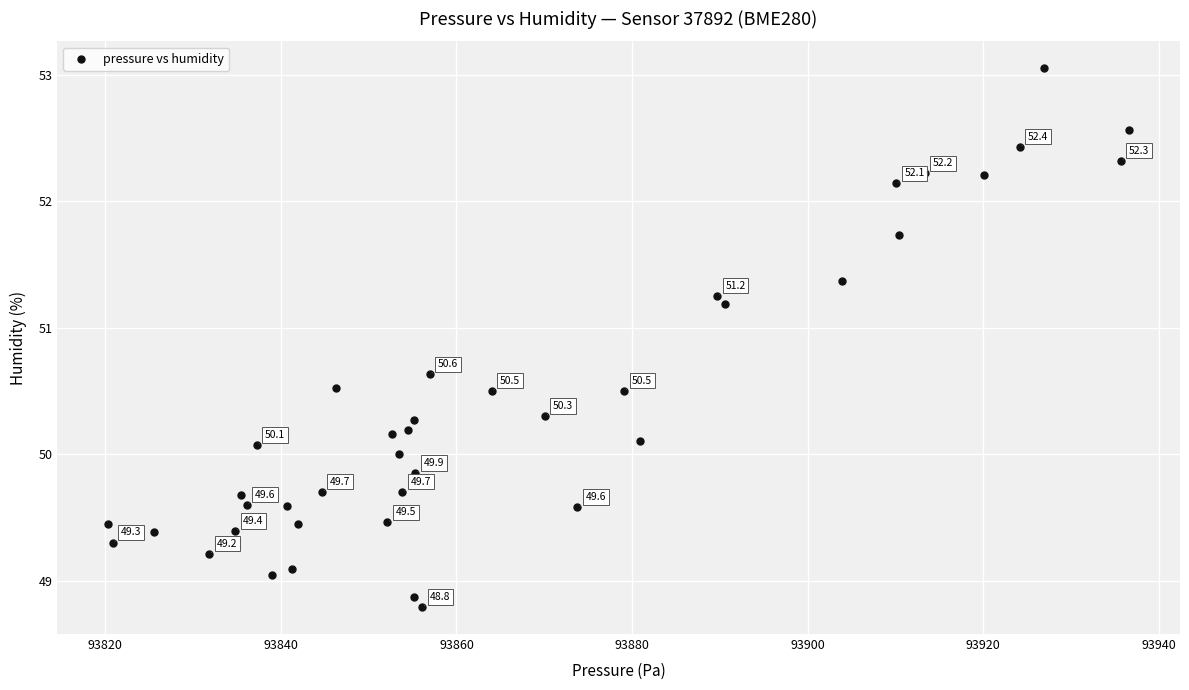

What is the range of Y values (max minus min)?

4.3